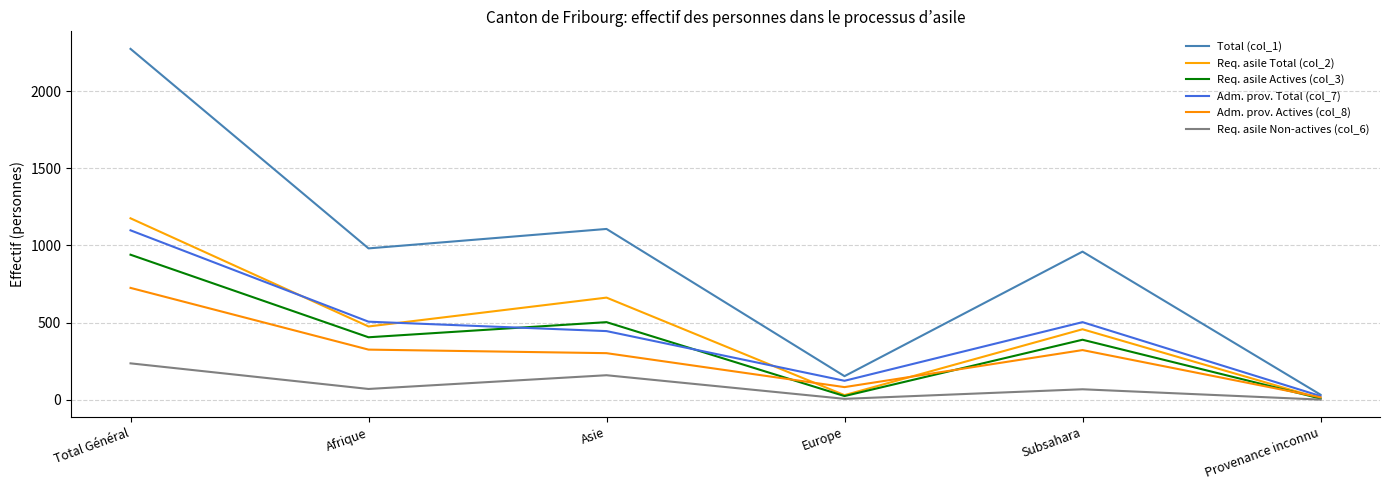

True or false: Req. asile Total (col_2) and Total (col_1) intersect in this chart.

False